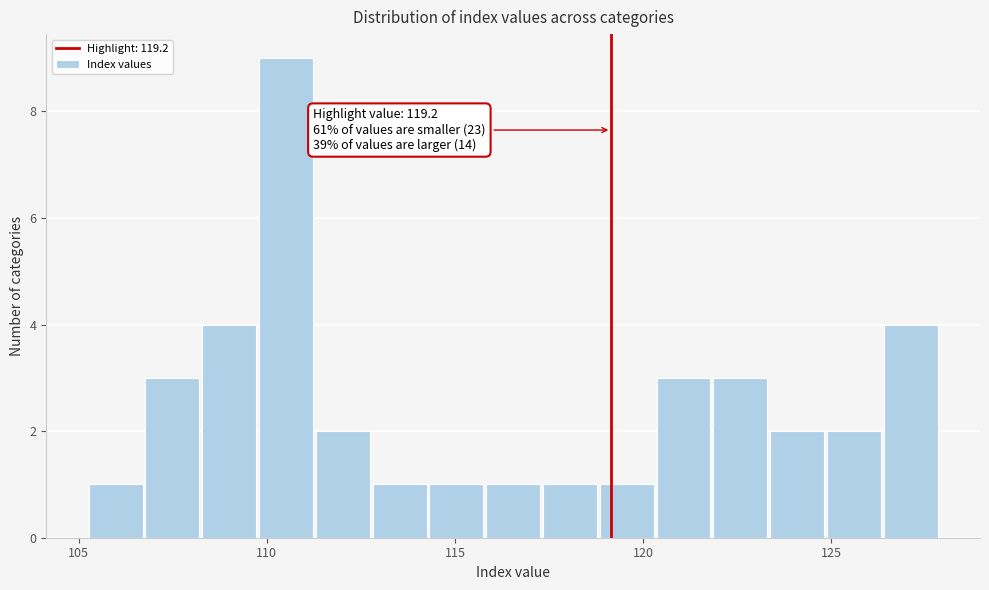

Read against the x-axis, roughly where is the centre of the tallest bar?

110.5